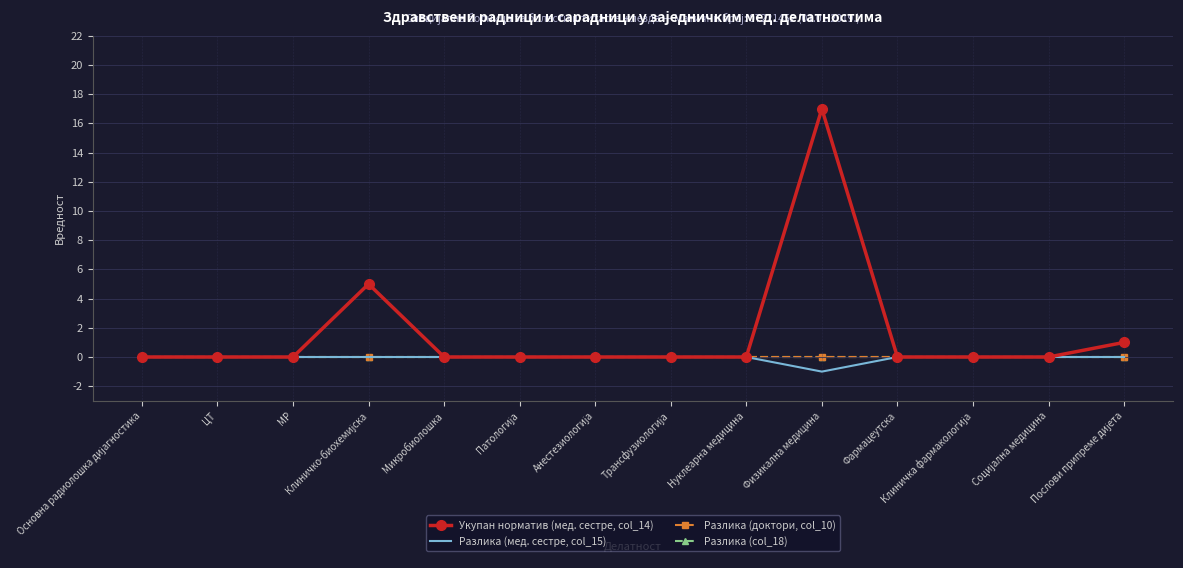

Which series has the largest range (max minus min)?

Укупан норматив (мед. сестре, col_14)